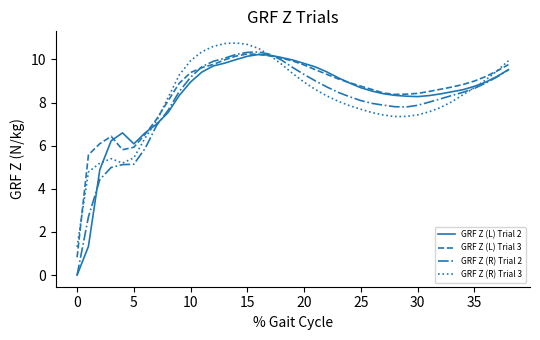

List the series in order of their overall mean, lowest first.

GRF Z (R) Trial 2, GRF Z (R) Trial 3, GRF Z (L) Trial 2, GRF Z (L) Trial 3